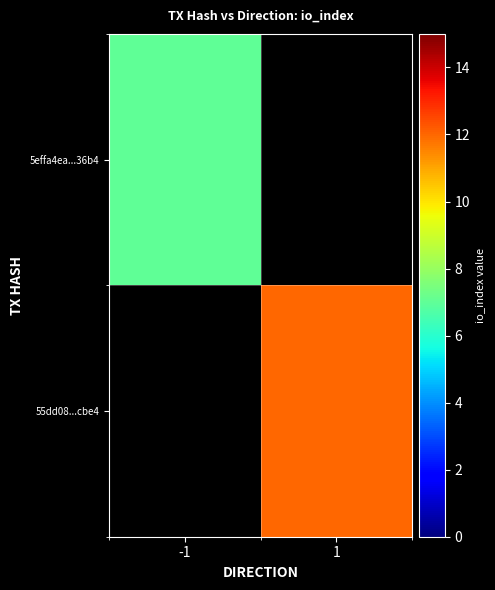

List the labels in order of 5effa4ea...36b4 value, largest first.

-1, 1